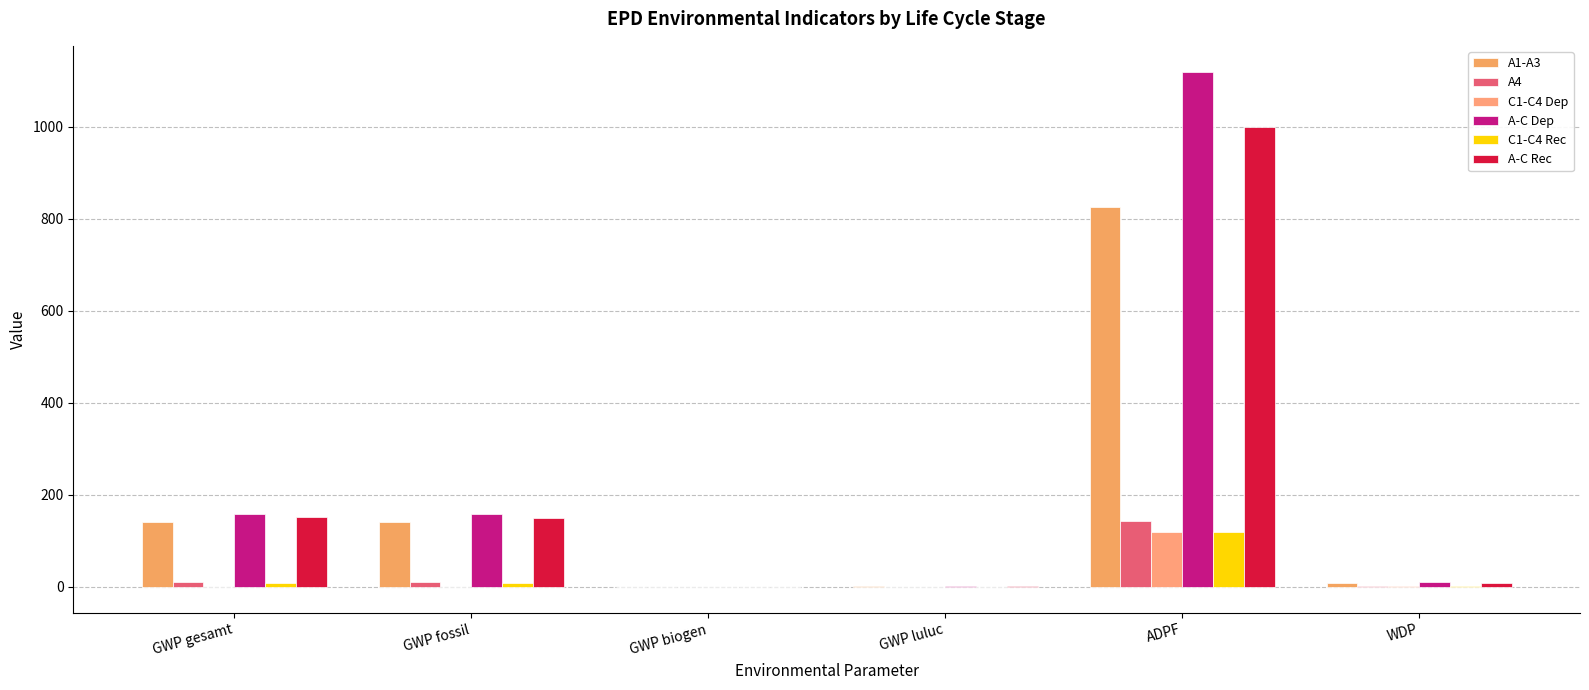

Does the chart contain stacked bars?

No